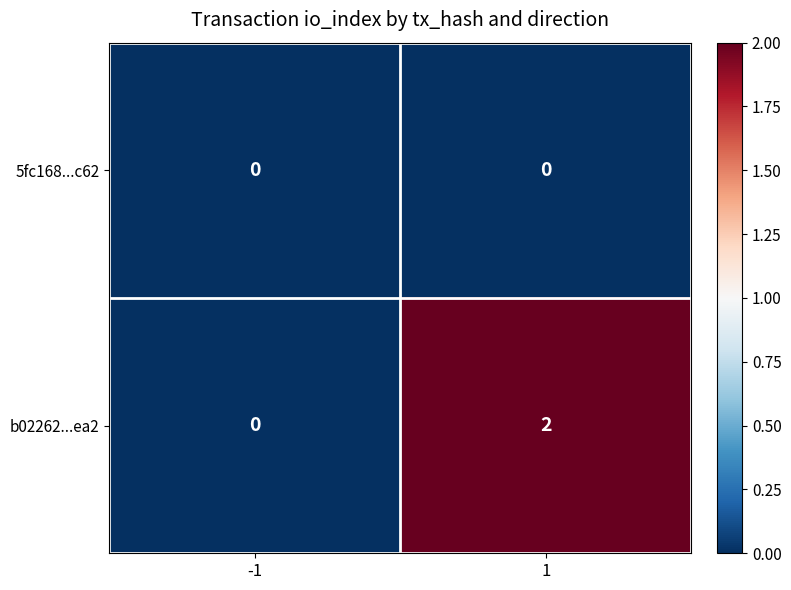

Reading left to right, what are all the values shown in this chart?

5fc168...c62: -1=0	1=0
b02262...ea2: -1=0	1=2